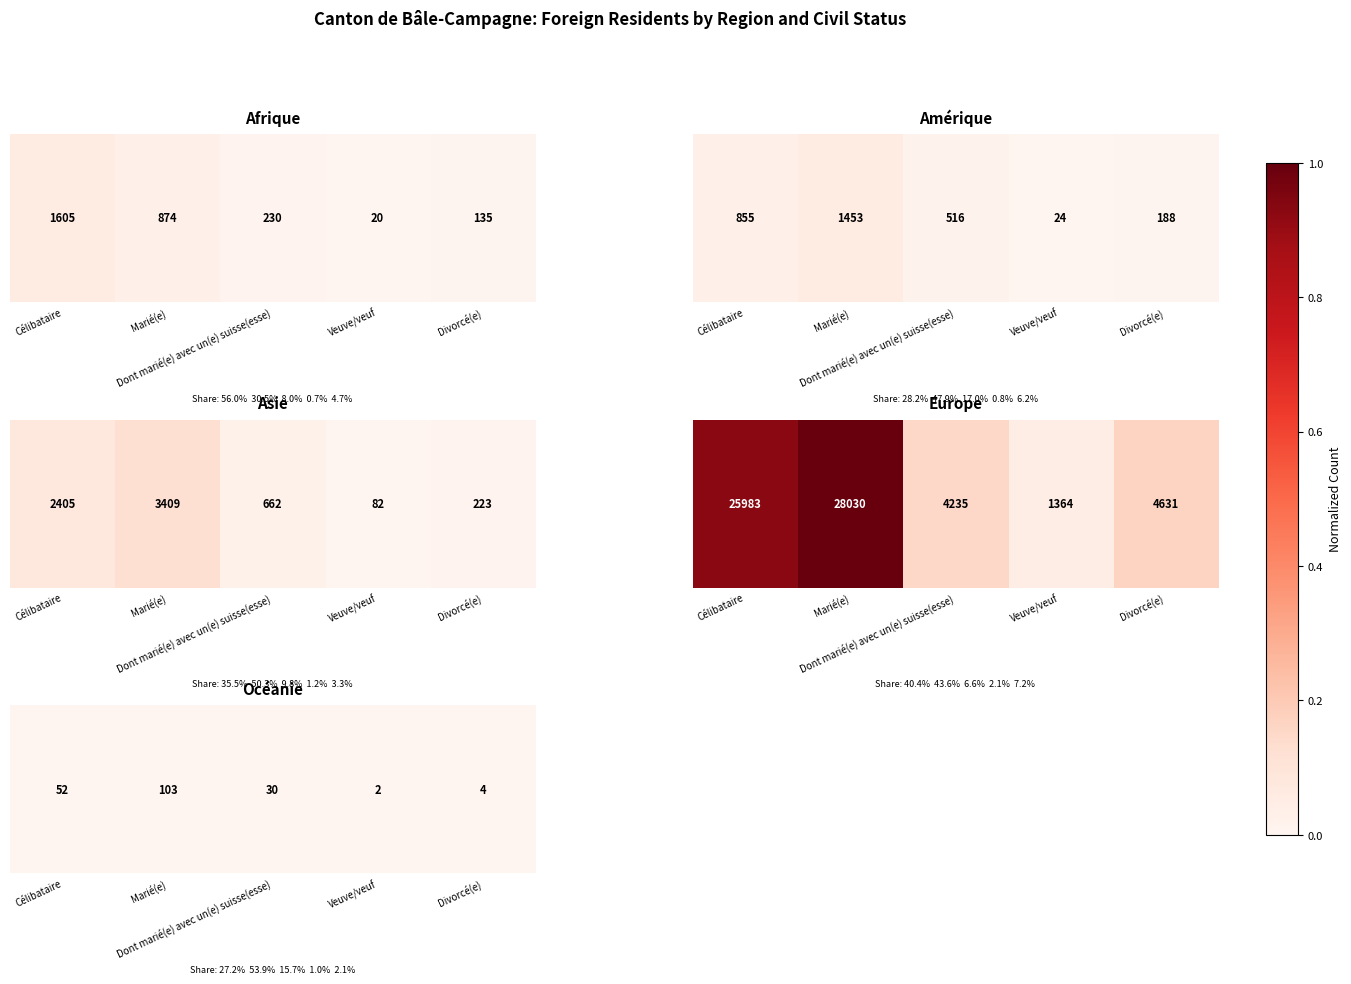

List the labels in order of value, largest first.

Marié(e), Célibataire, Dont marié(e) avec un(e) suisse(esse), Divorcé(e), Veuve/veuf